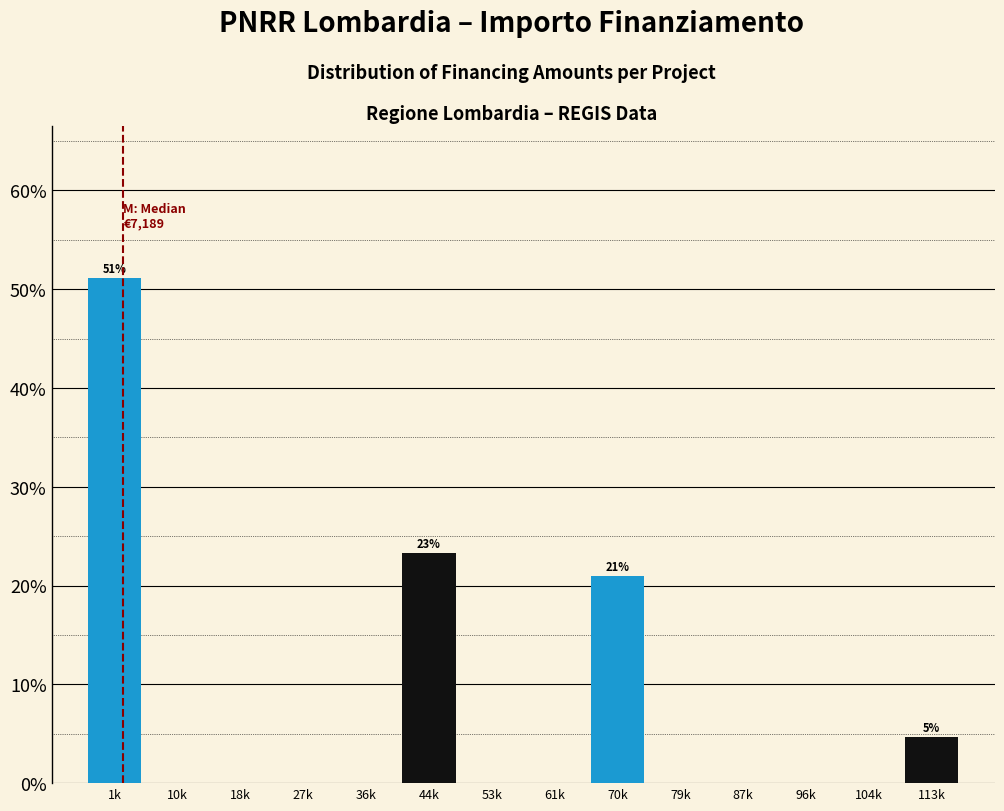

Reading right to left, list all the values displayed in this chart.

113k=4.7	104k=0.0	96k=0.0	87k=0.0	79k=0.0	70k=20.9	61k=0.0	53k=0.0	44k=23.3	36k=0.0	27k=0.0	18k=0.0	10k=0.0	1k=51.2